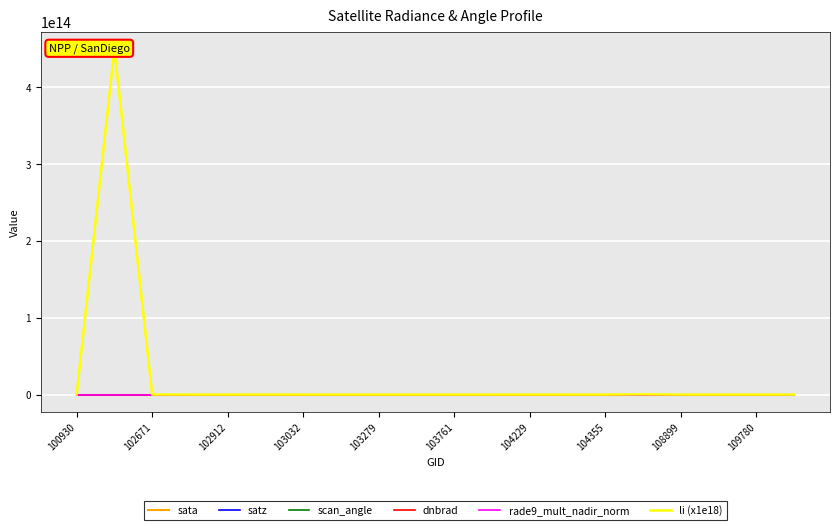

How many interior local peaks does the li (x1e18) series have?

5